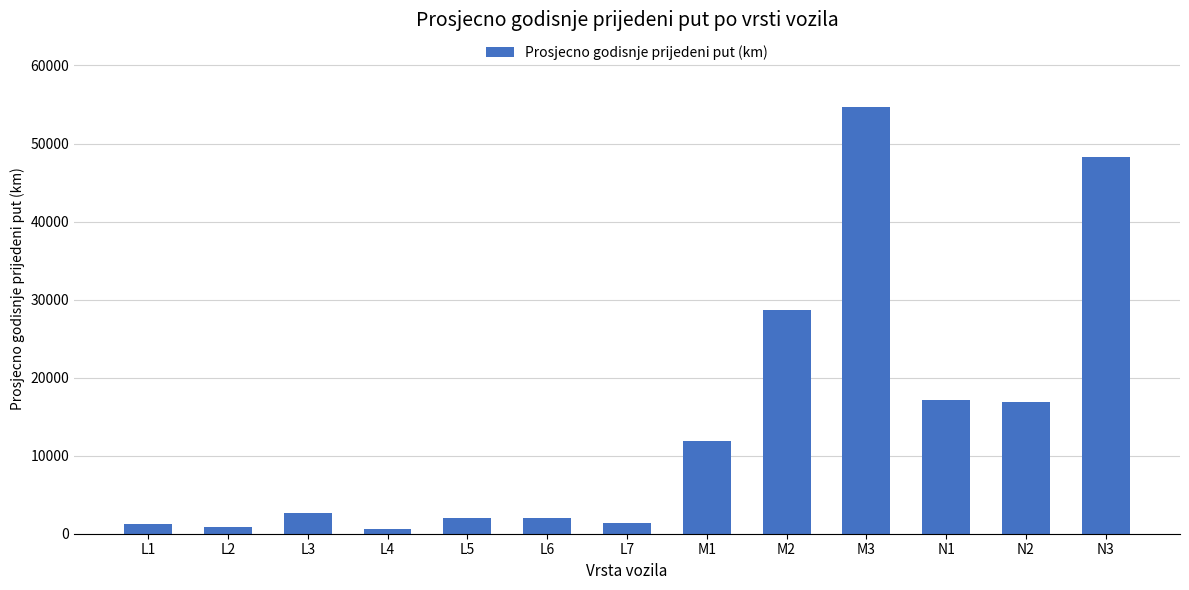

What position from the left is L3?

3